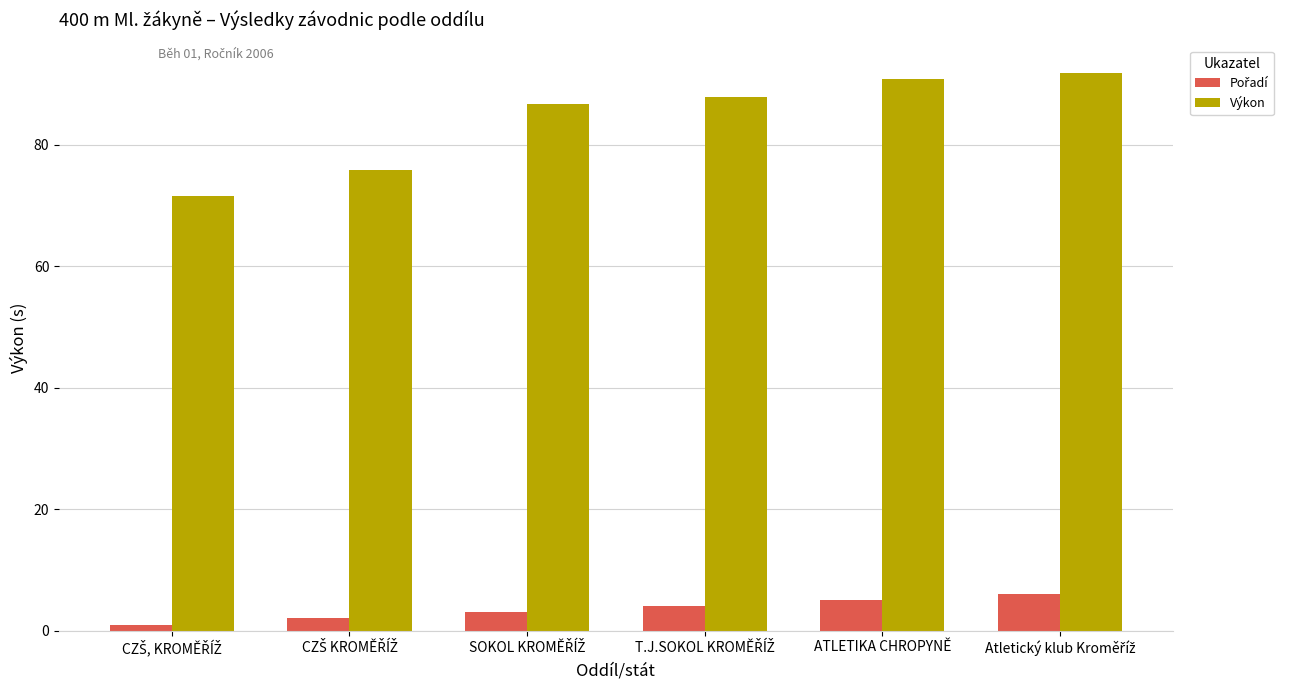

What is the difference between the maximum and minimum values in the Výkon series?

20.2